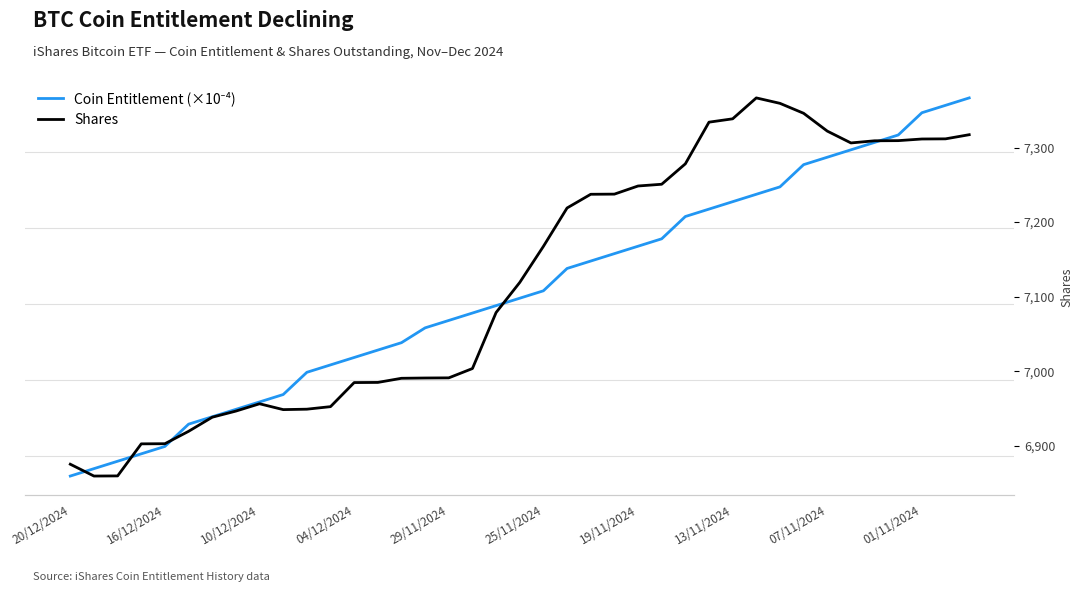

Which series has the largest total across all categories?

Shares